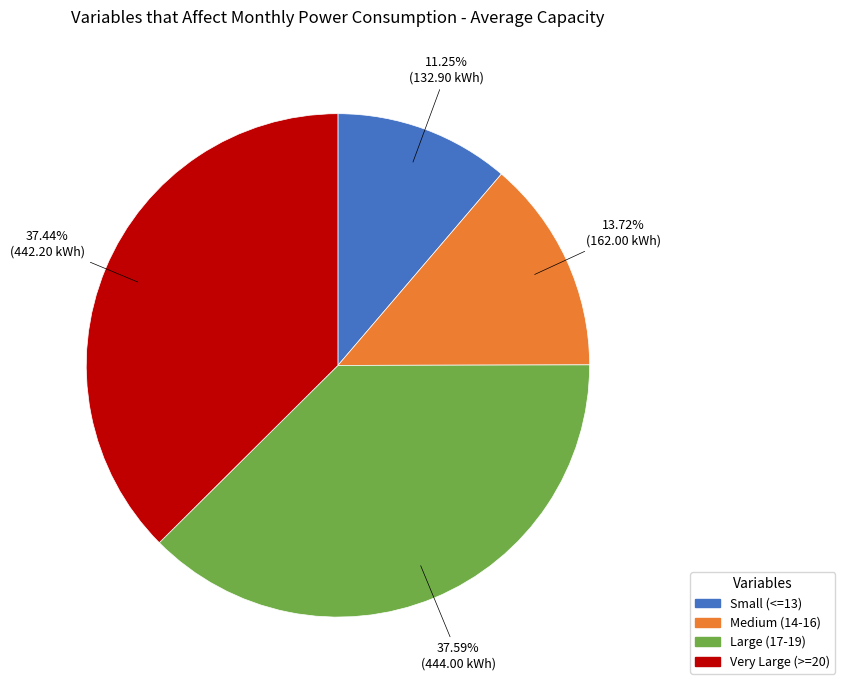

Is there a majority slice in this chart?

No